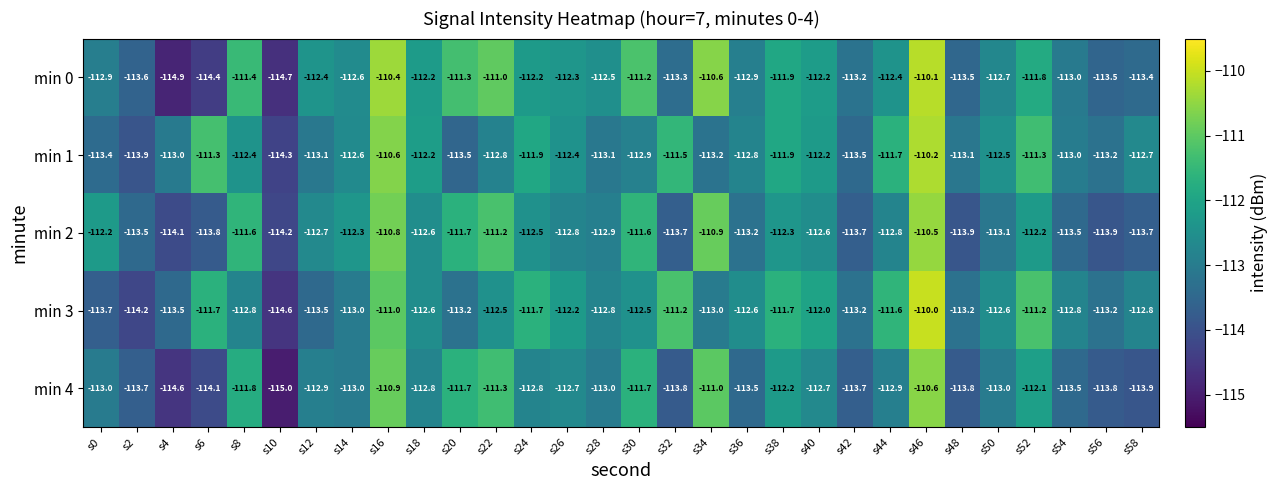

Which label corresponds to the largest value in the chart?

s46